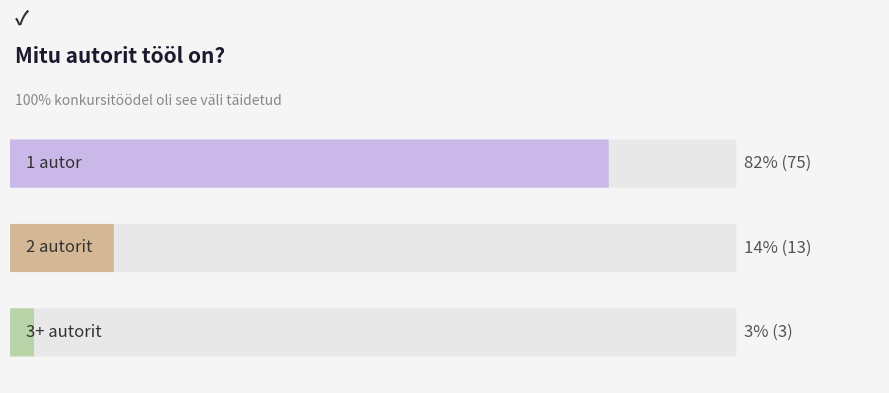

What is the difference between the maximum and minimum values?

72